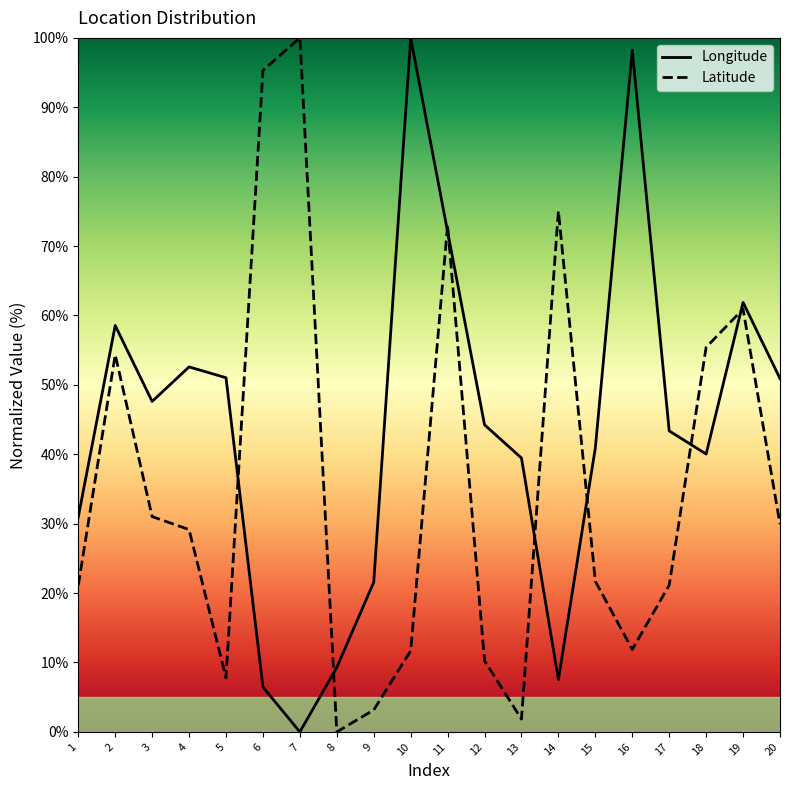

How many lines are shown in the chart?

2